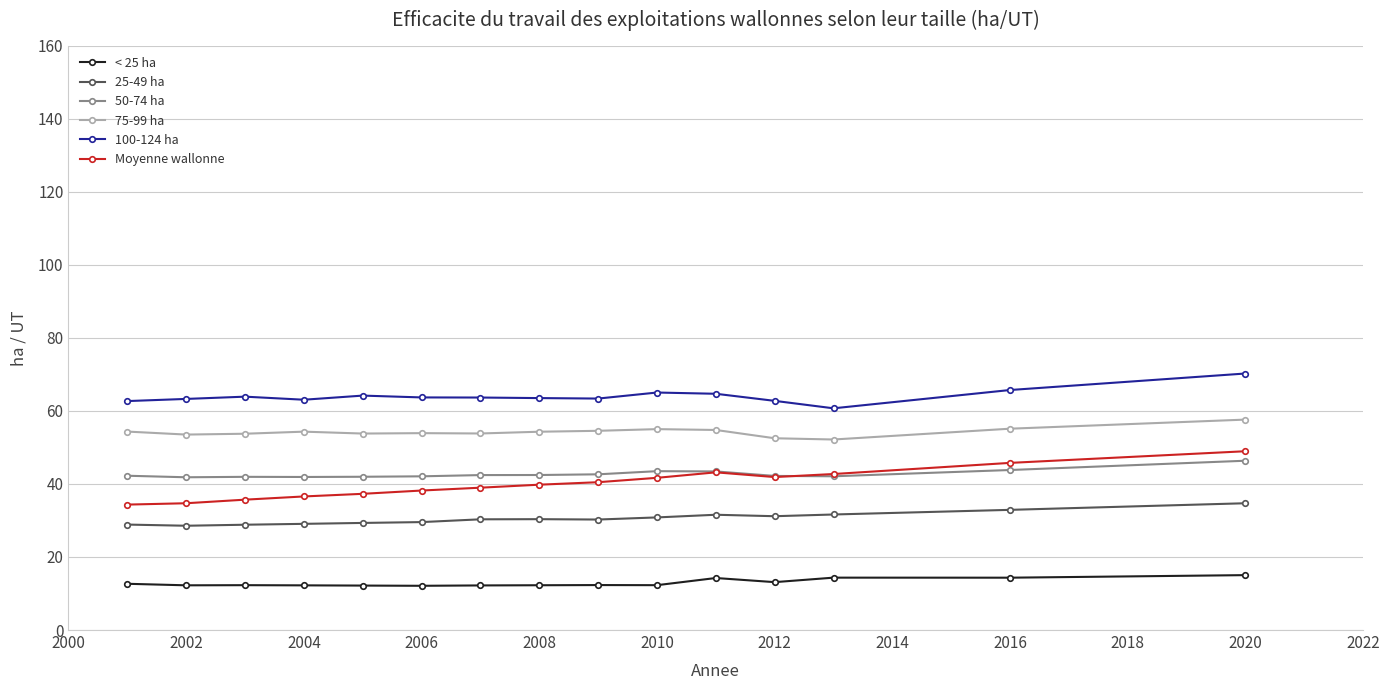

Which series has the largest total across all categories?

100-124 ha